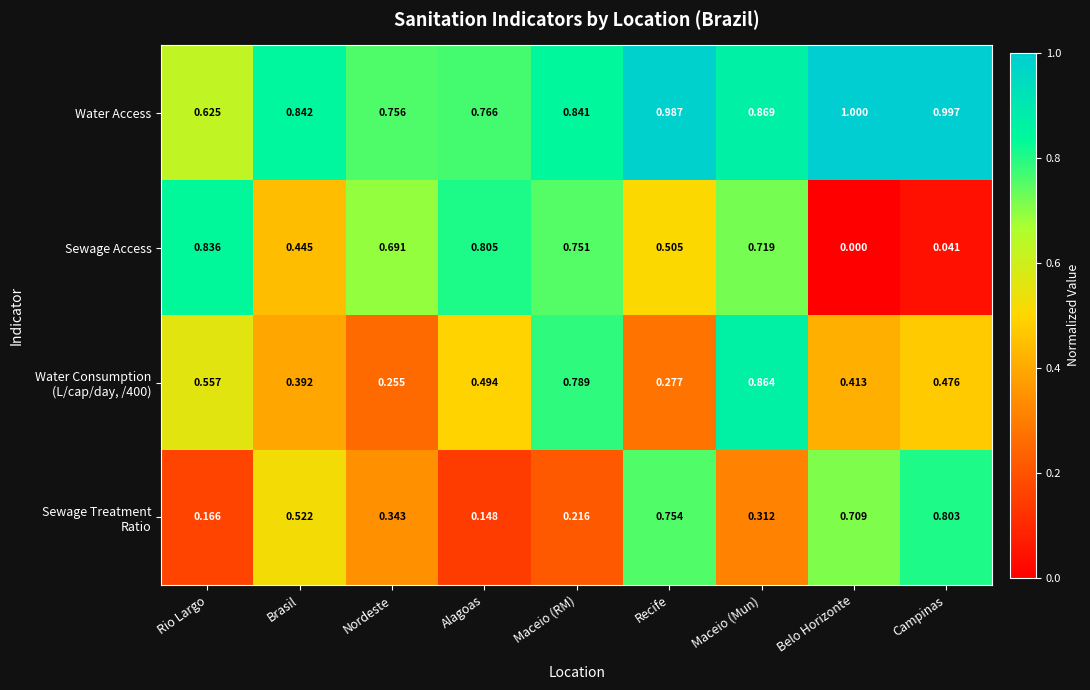

Which series has the largest total across all categories?

Water Access